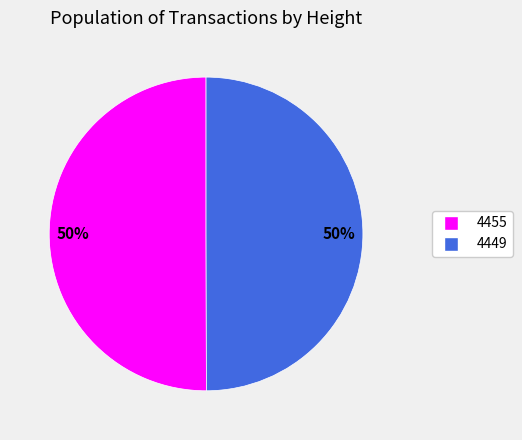

What percentage is the 4449 slice, to the nearest percent?

50%